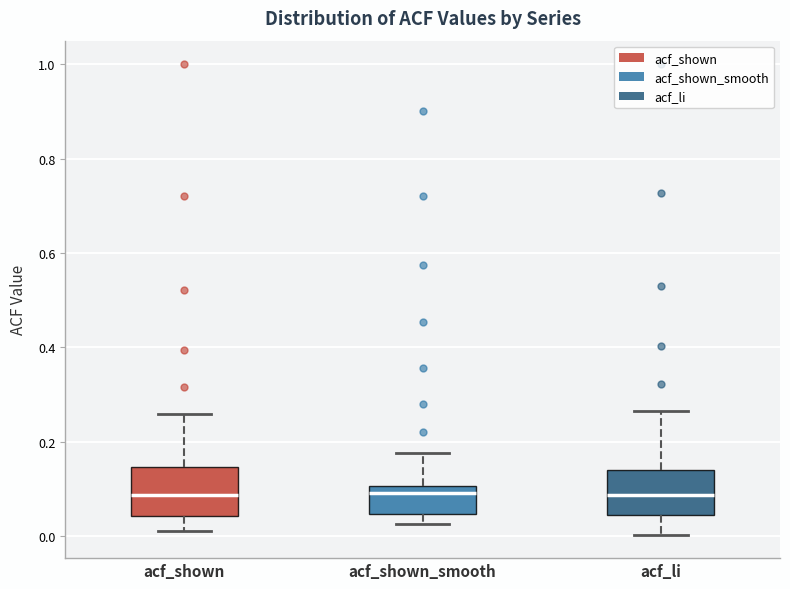

Reading left to right, transcribe this box plot: for each box, give where its median line is, the range the box spans, and where its two whiskers end, as read against the y-axis. The values are not printed on the chart, so give them approximately, as read against the axis.

acf_shown: median 0.08, box 0.04 to 0.14, whiskers 0.02 to 0.26
acf_shown_smooth: median 0.10 (just below the box's upper edge), box 0.04 to 0.10, whiskers 0.02 to 0.18
acf_li: median 0.08, box 0.04 to 0.14, whiskers 0.00 to 0.26